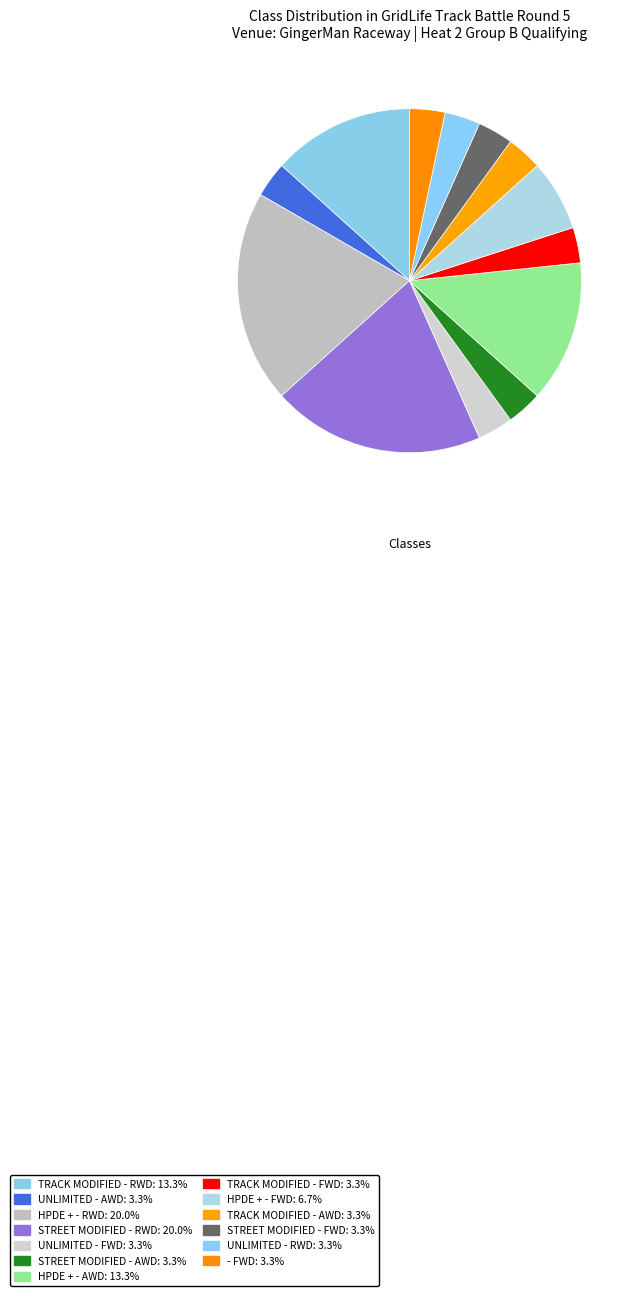

Combined, do TRACK MODIFIED - AWD and HPDE + - RWD account for over 50%?

No